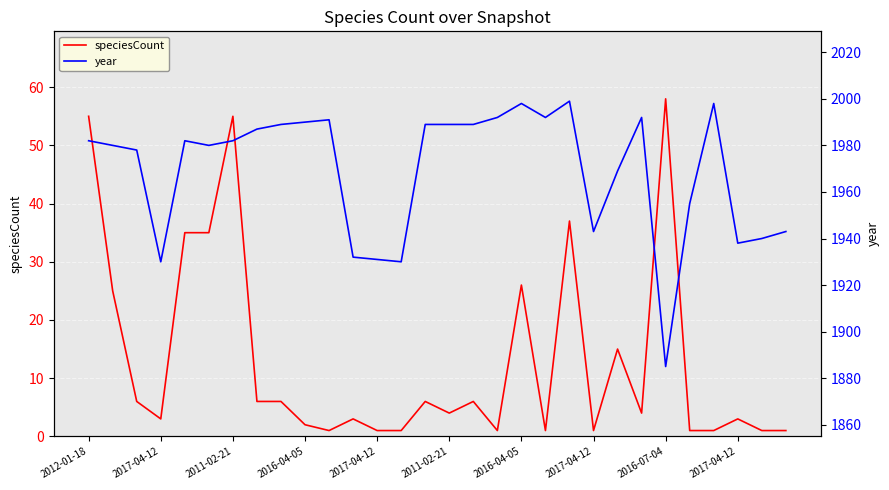

What is the label of the 23rd point from the right?

2017-04-12